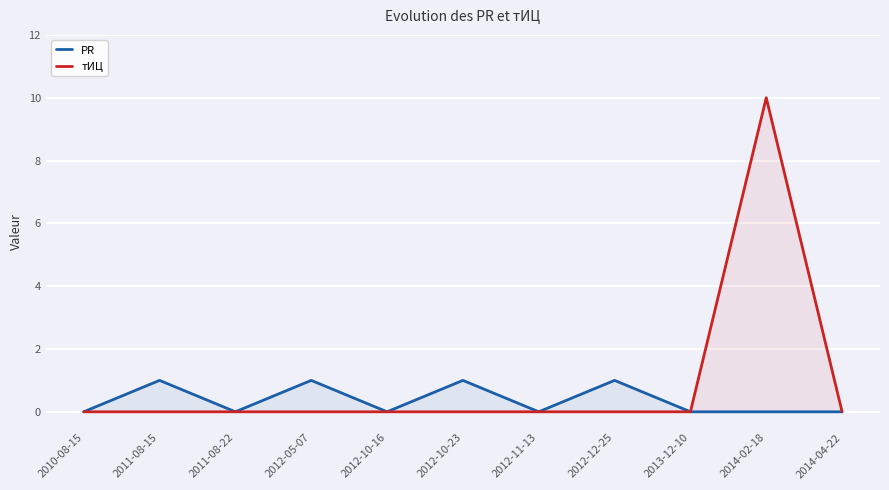

How many lines are shown in the chart?

2